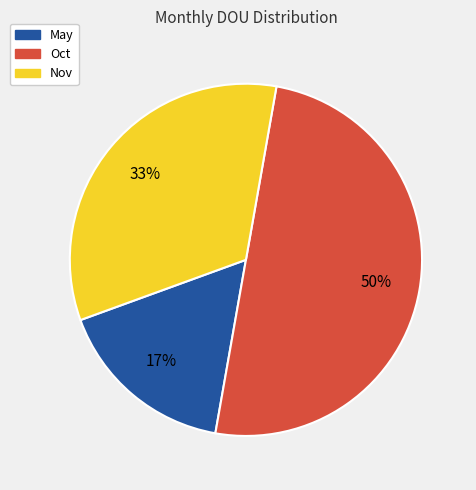

Is the sum of Oct and May greater than half?

Yes